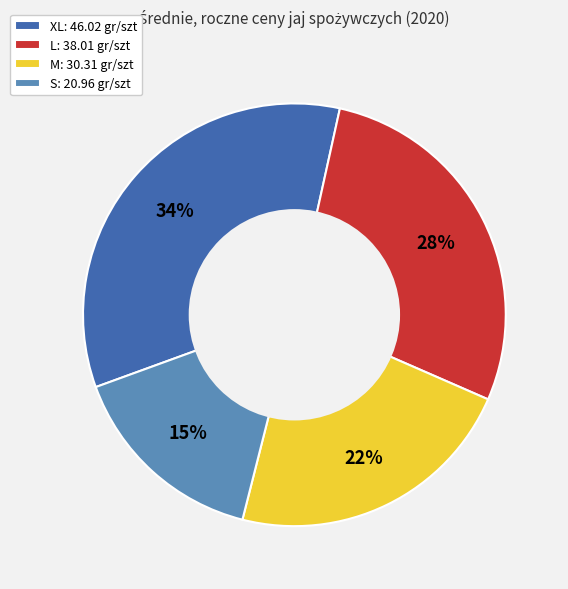

To the nearest percent, what is the difference between the S: 20.96 gr/szt and M: 30.31 gr/szt slice percentages?

7%